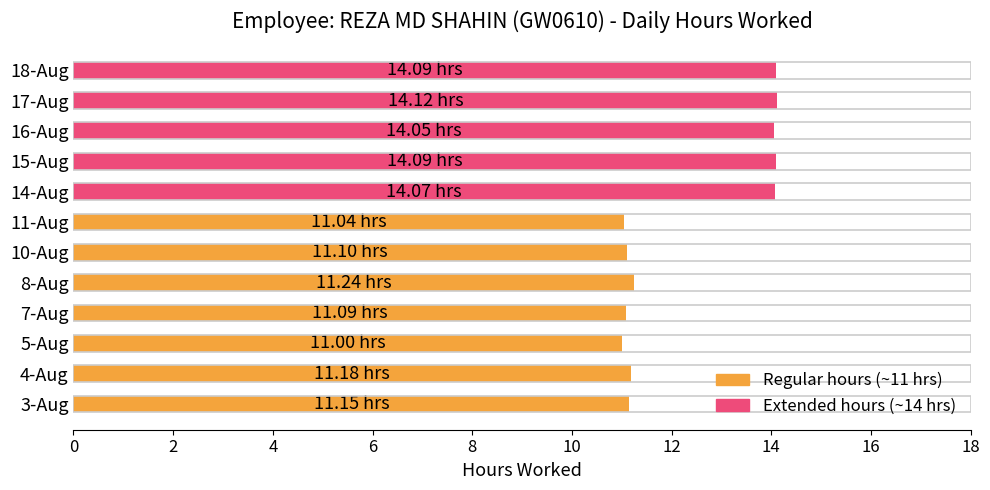

What is the sum of all values?

148.2